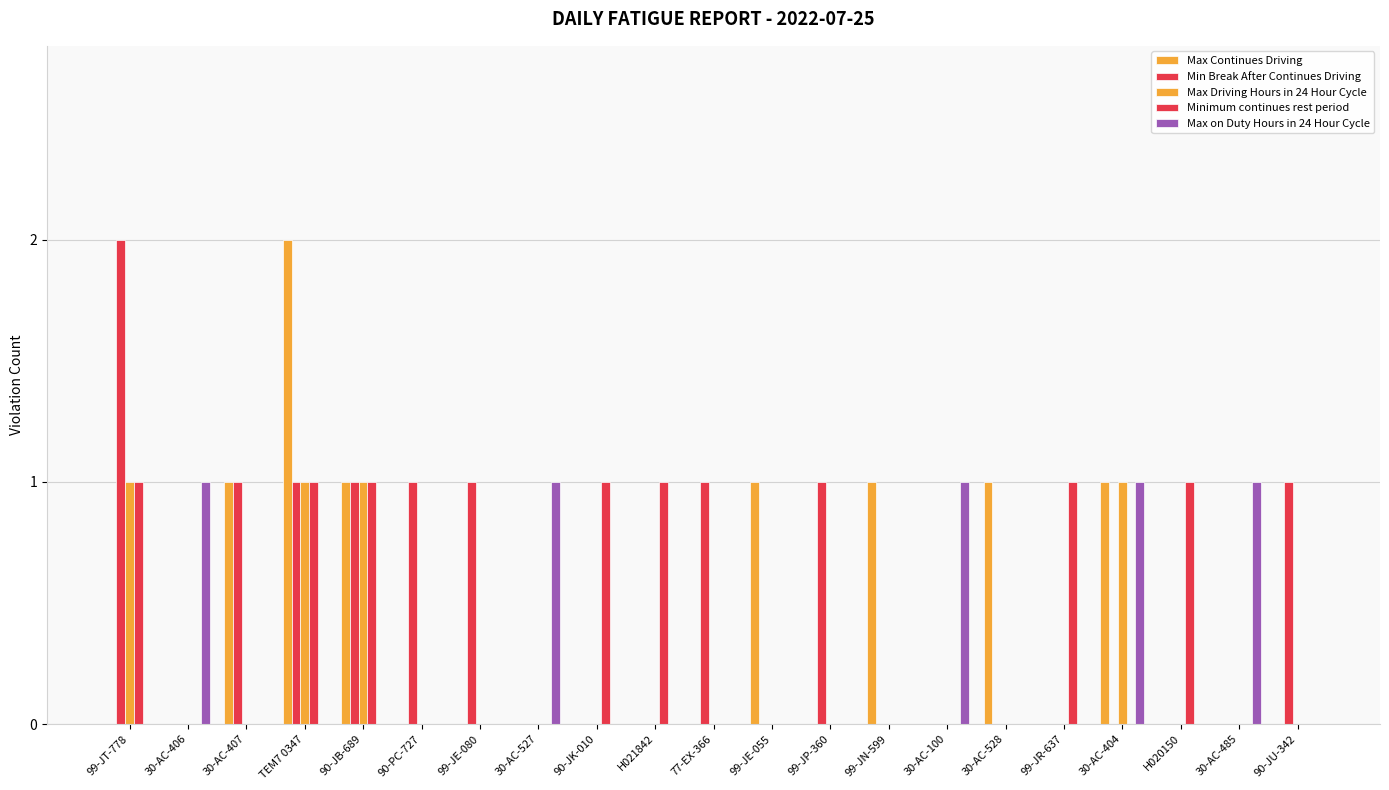

How many categories are shown in the chart?

21